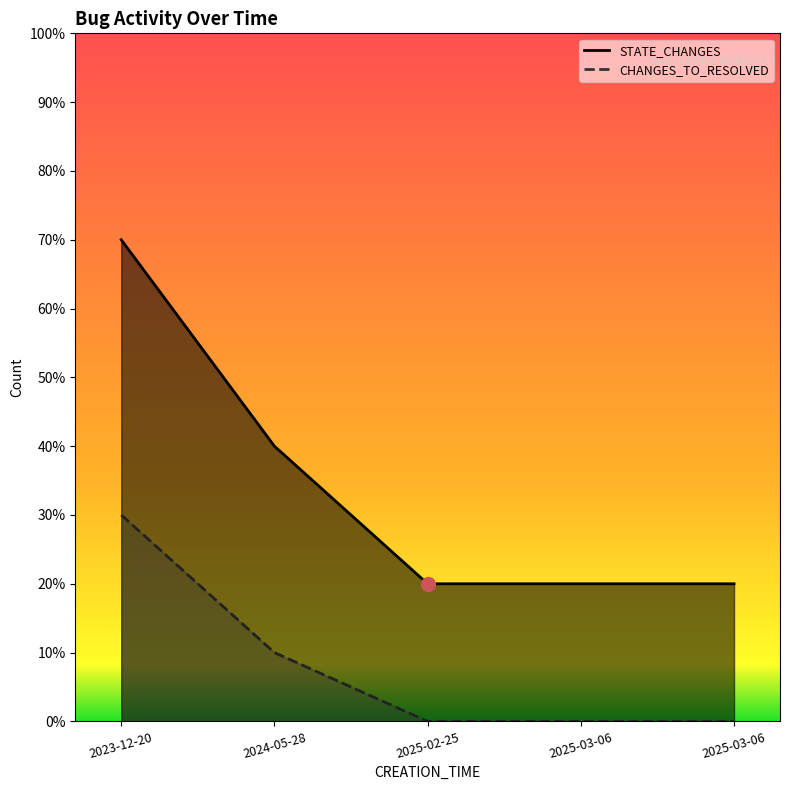

List the series in order of their overall mean, highest first.

STATE_CHANGES, CHANGES_TO_RESOLVED